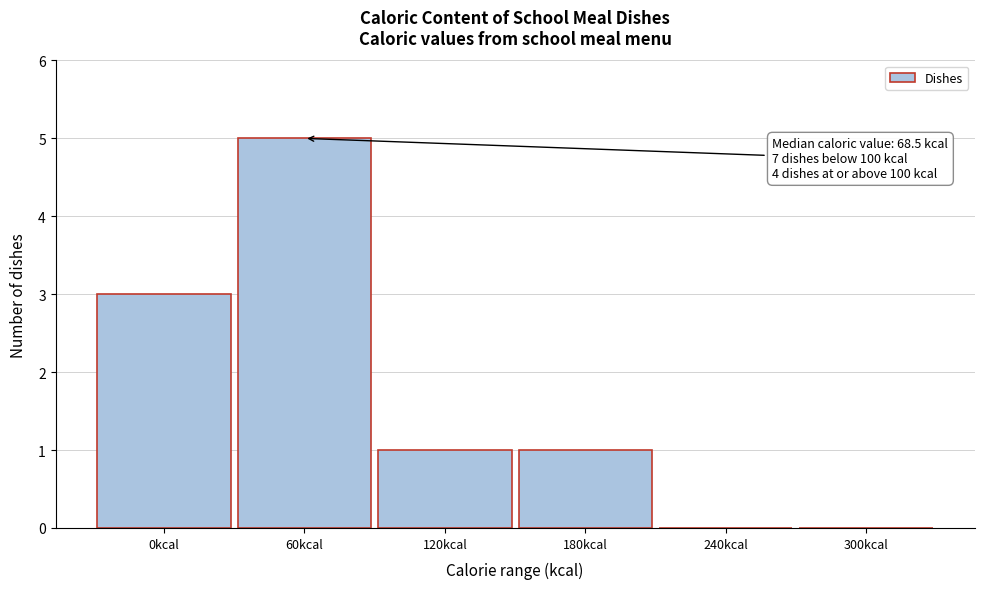

Reading left to right, transcribe all the data shown in this chart.

0kcal=3	60kcal=5	120kcal=1	180kcal=1	240kcal=0	300kcal=0